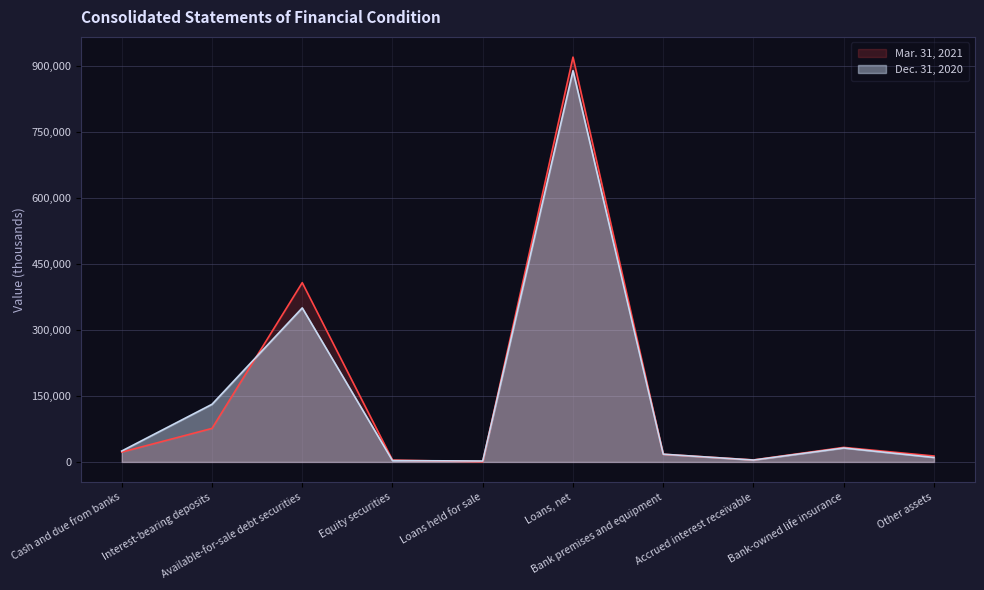

How many lines are shown in the chart?

2